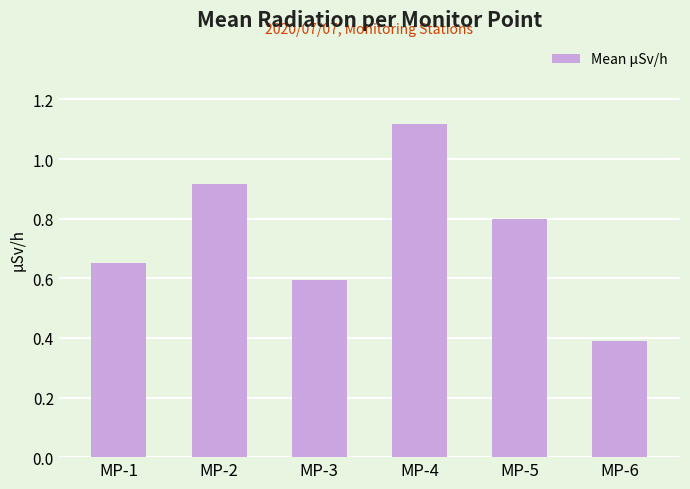

List the labels in order of value, largest first.

MP-4, MP-2, MP-5, MP-1, MP-3, MP-6